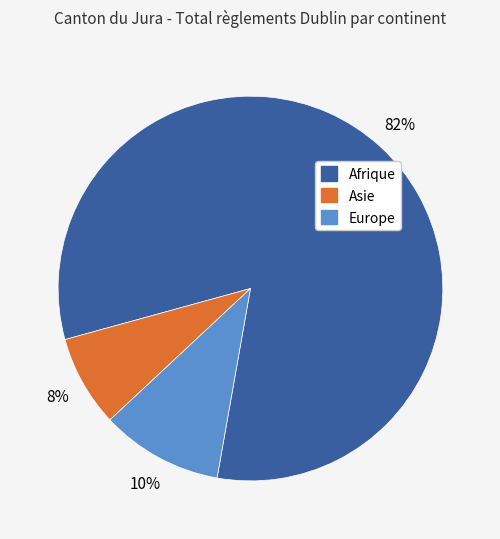

How many segments does this pie chart have?

3